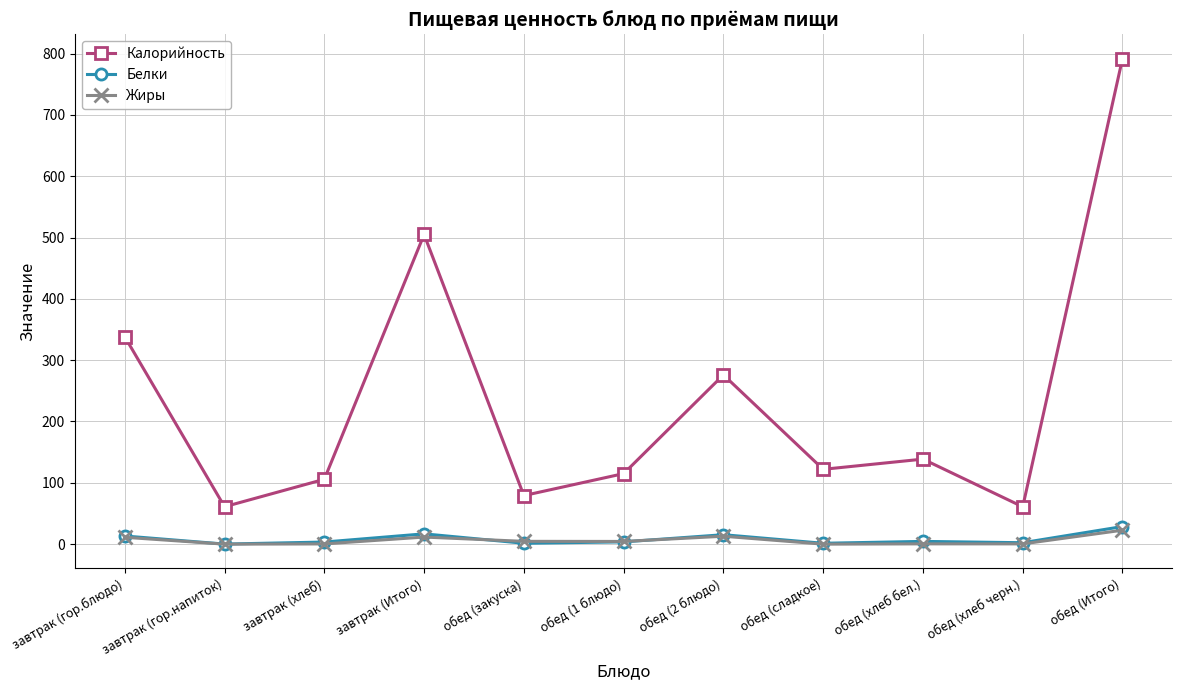

True or false: Калорийность and Белки intersect in this chart.

False